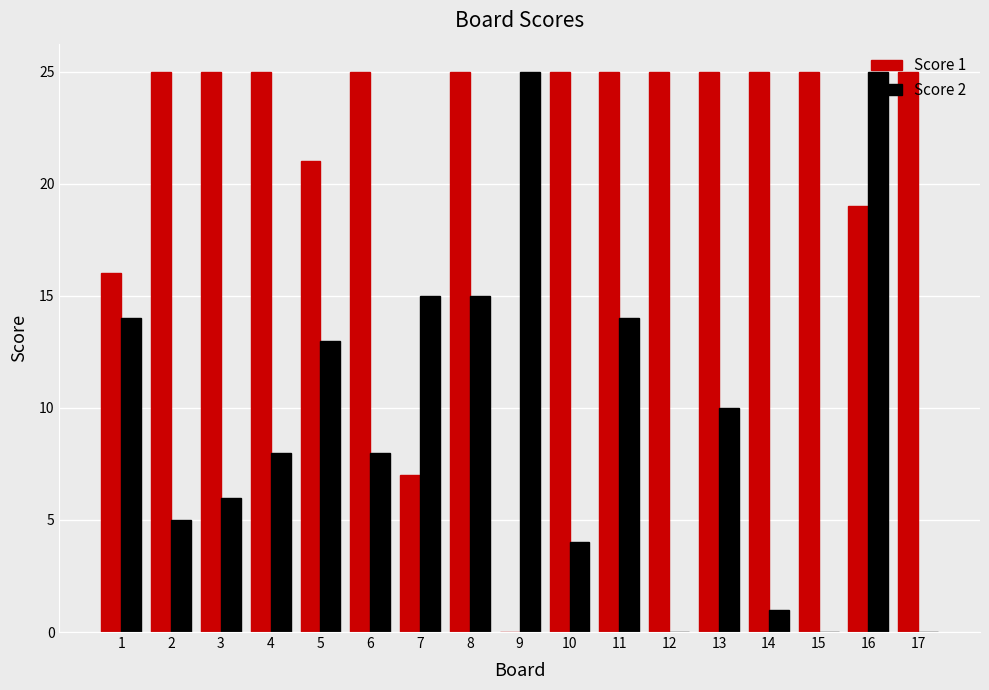

The Score 1 series shows 25 at 13. True or false?

True